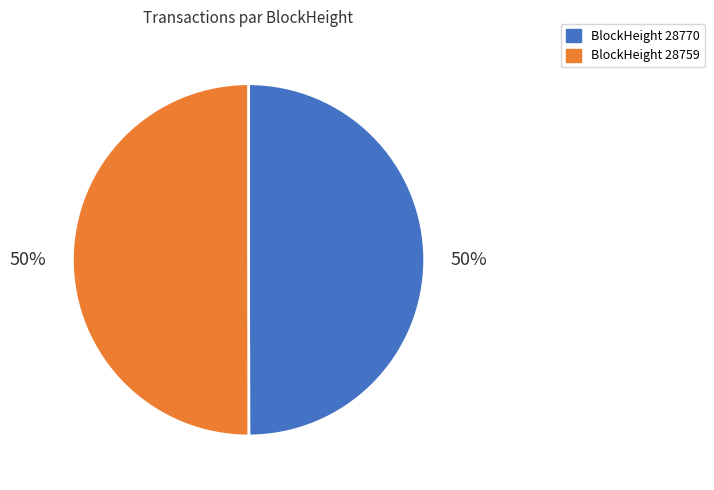

To the nearest percent, what is the average slice percentage?

50%